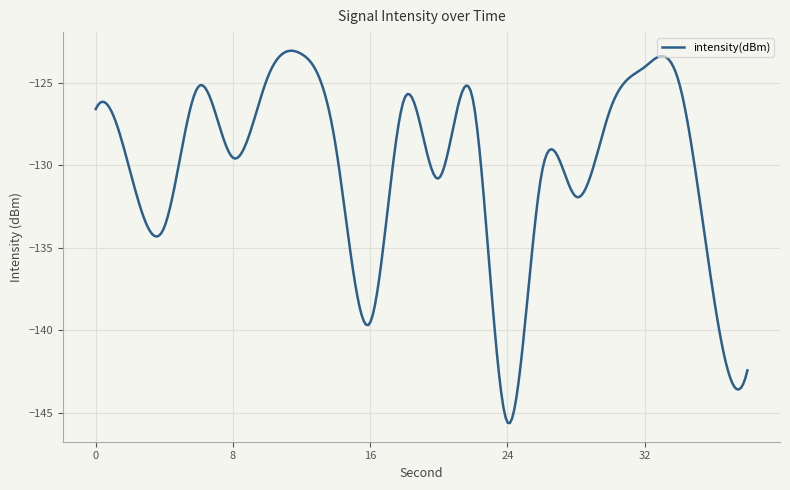

What is the maximum value shown in the chart?

-123.1